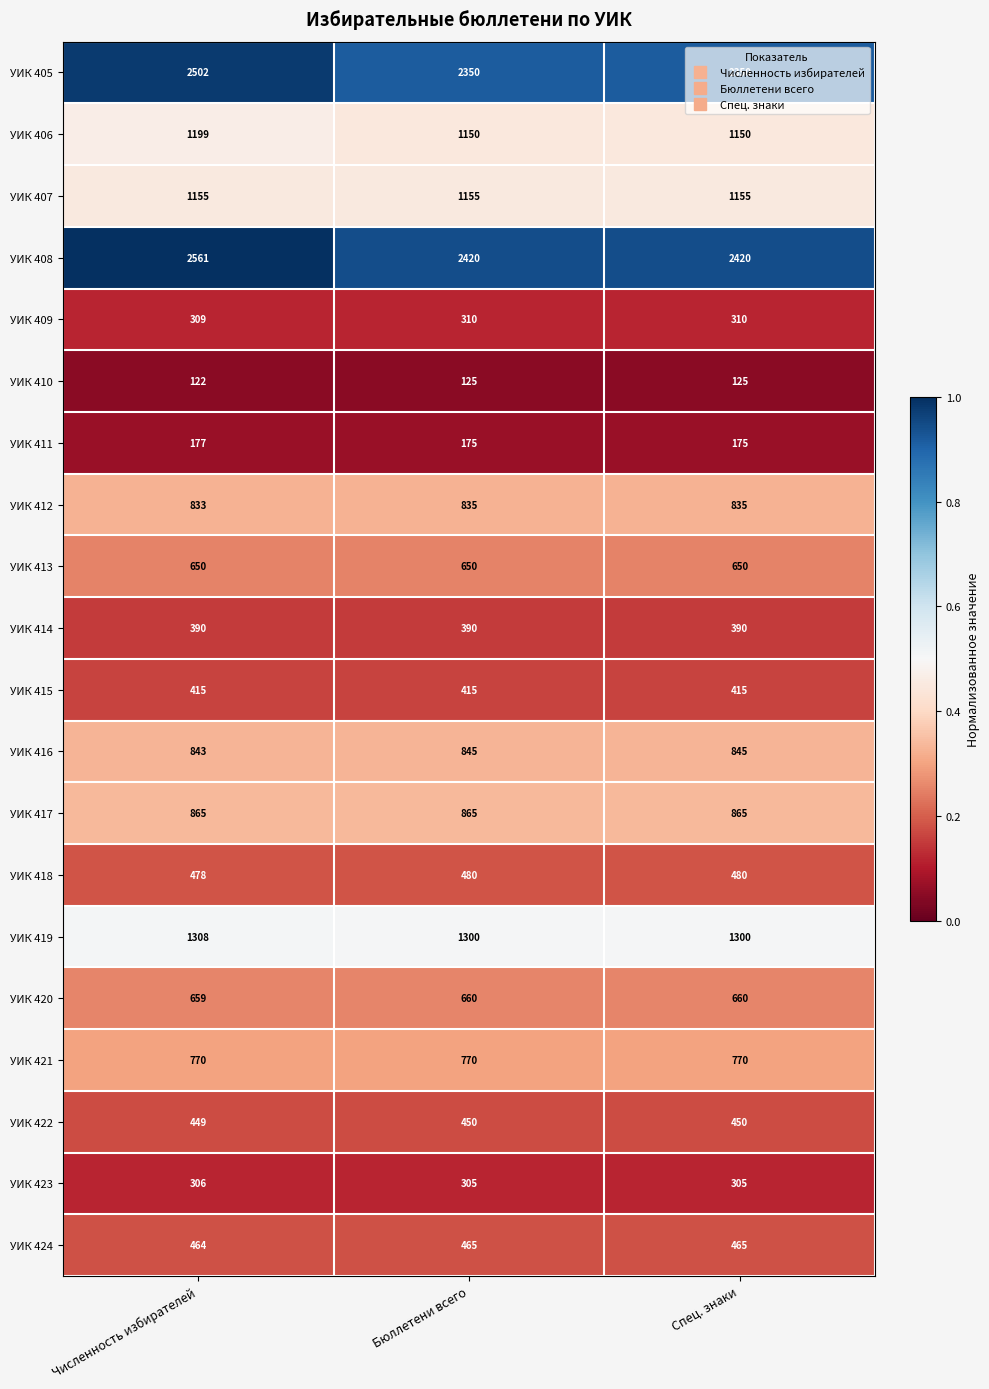

At which category is the sum across all series the highest?

Численность избирателей